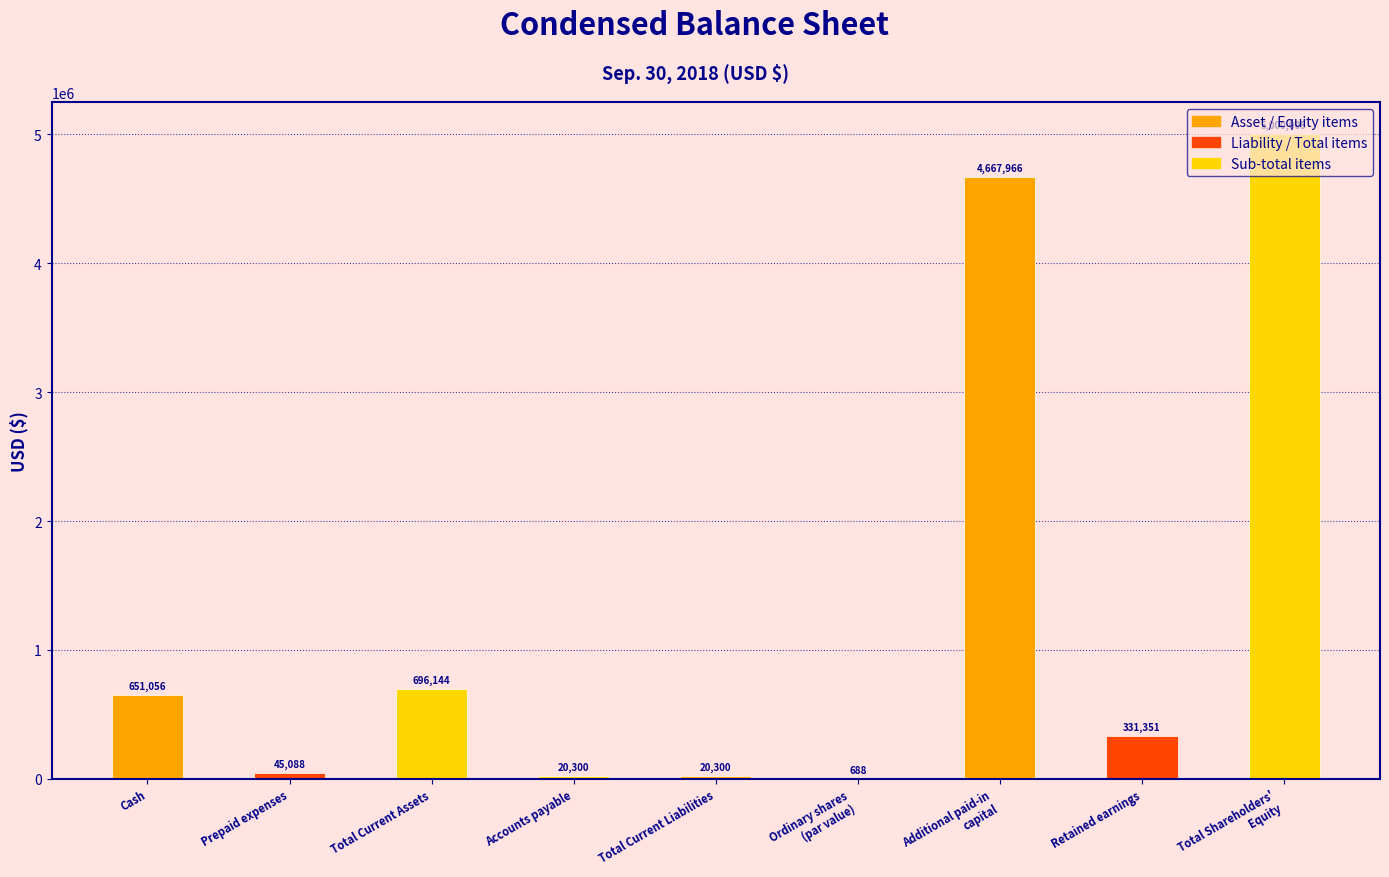

Where does the data first go above 331351?

Cash